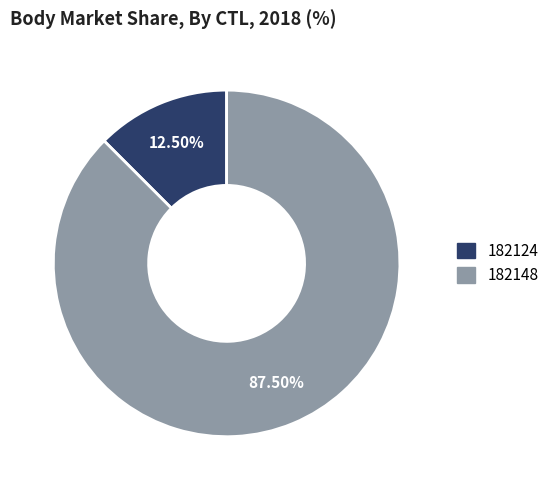

Combined, do 182124 and 182148 account for over 50%?

Yes